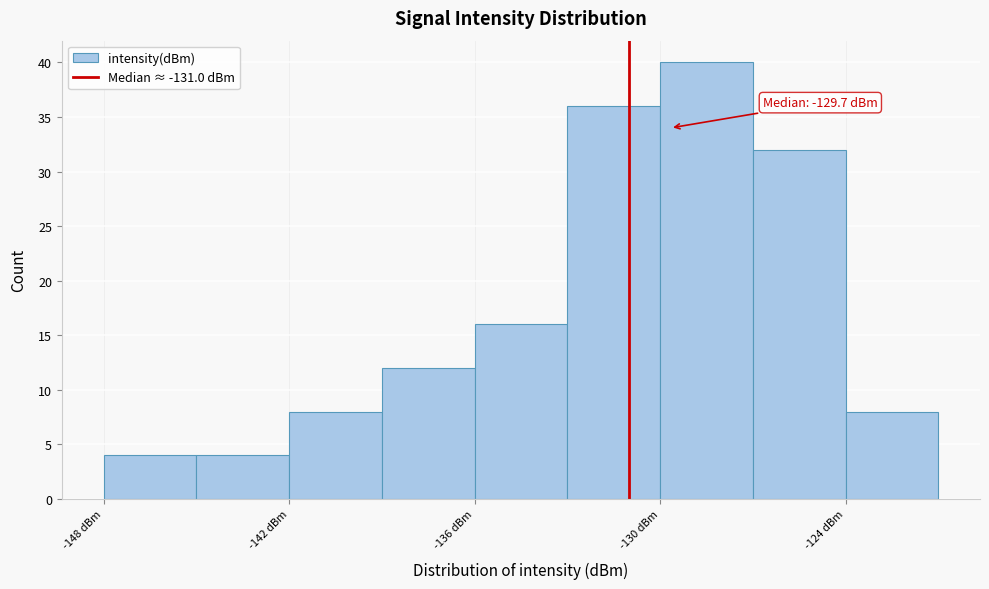

Read against the x-axis, roughly where is the centre of the tallest bar?

-128